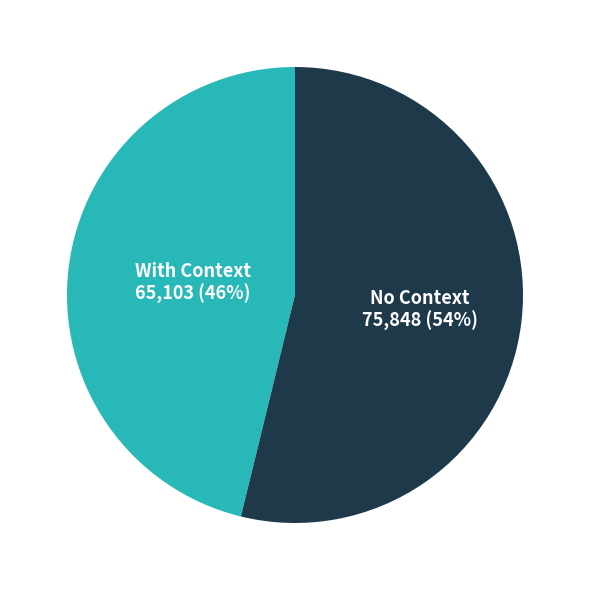

Is there any slice that represents more than half of the pie?

Yes